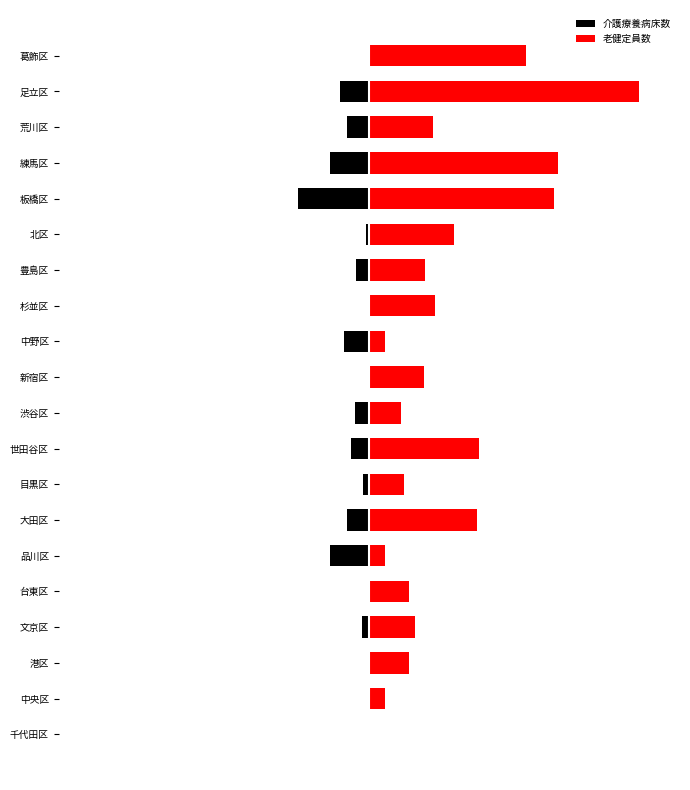

What is the value of the 老健定員数 bar at the 13th from the left?

418